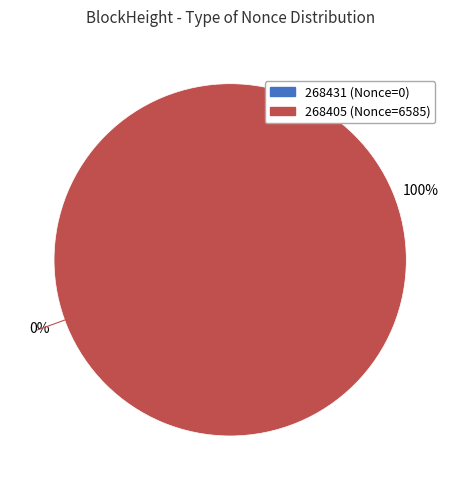

Count the number of slices in the pie.

2